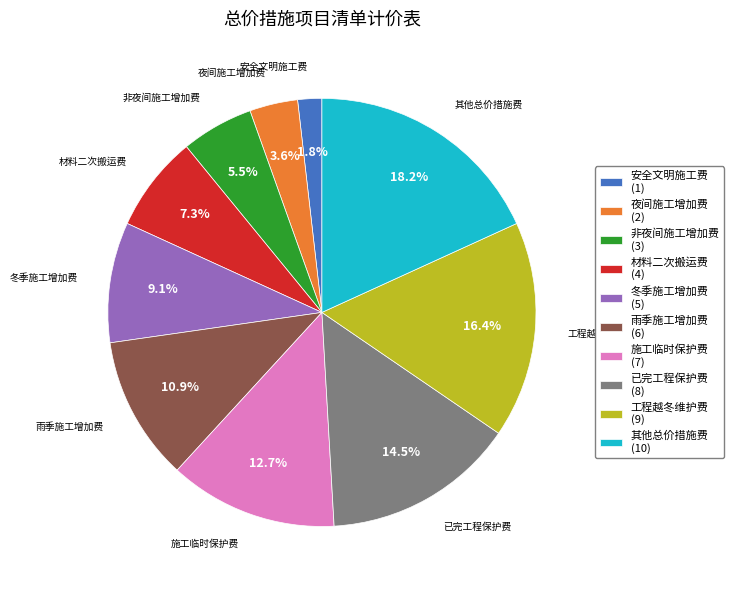

To the nearest percent, what is the difference between the 冬季施工增加费 and 非夜间施工增加费 slice percentages?

4%